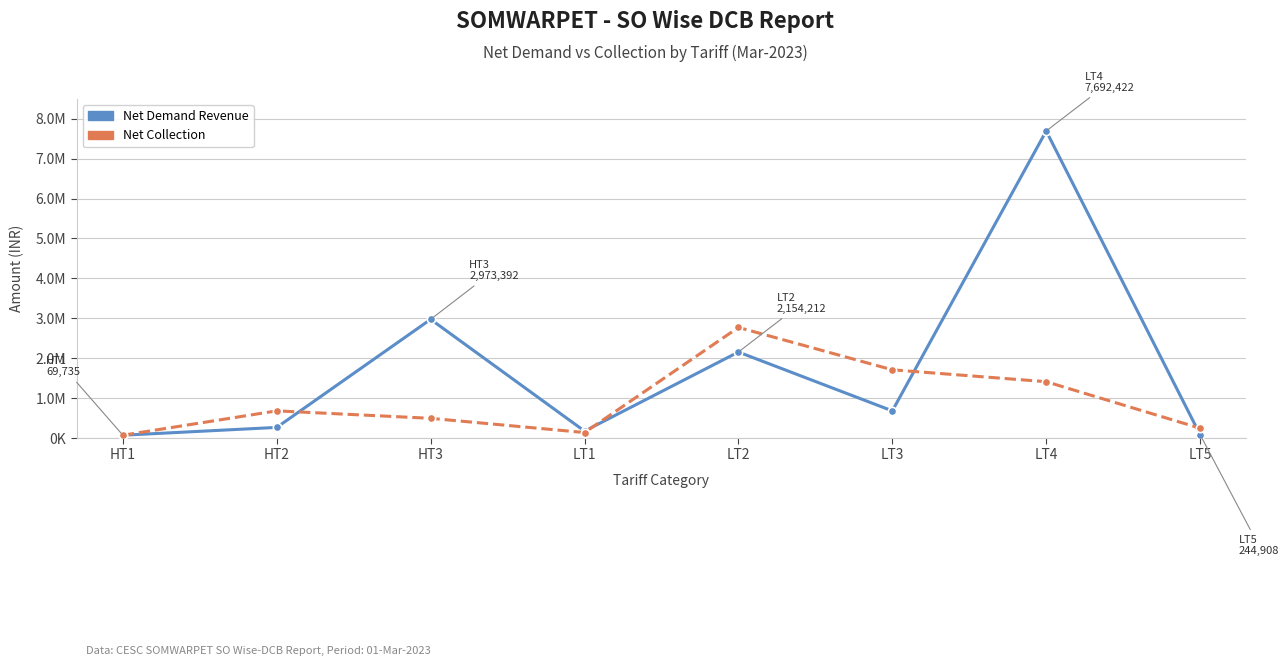

At which category does Net Collection reach its first local valley?

LT1